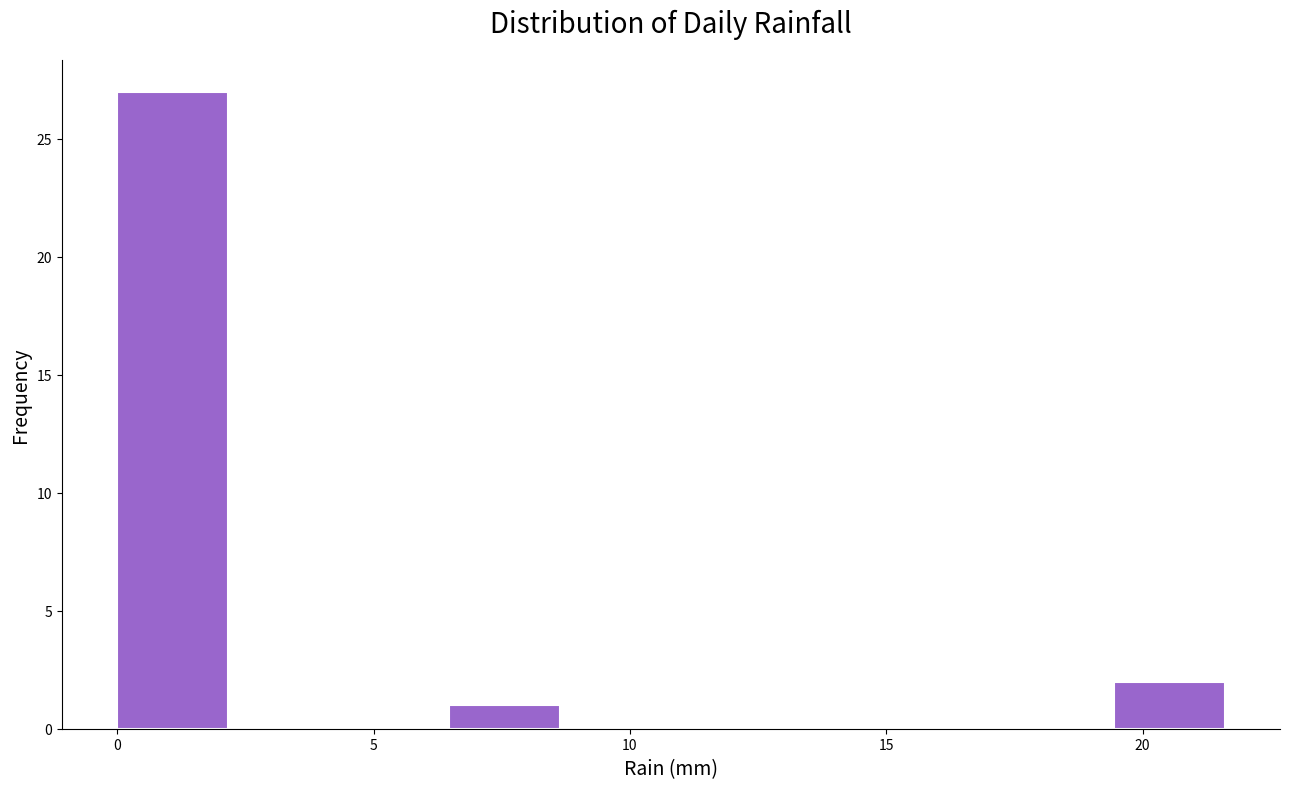

How tall is the bar that spans 0.0 to 2.0 on the x-axis? Neither the bar edges nor the heights are printed on the chart, so give them approximately, as read against the axes.

27